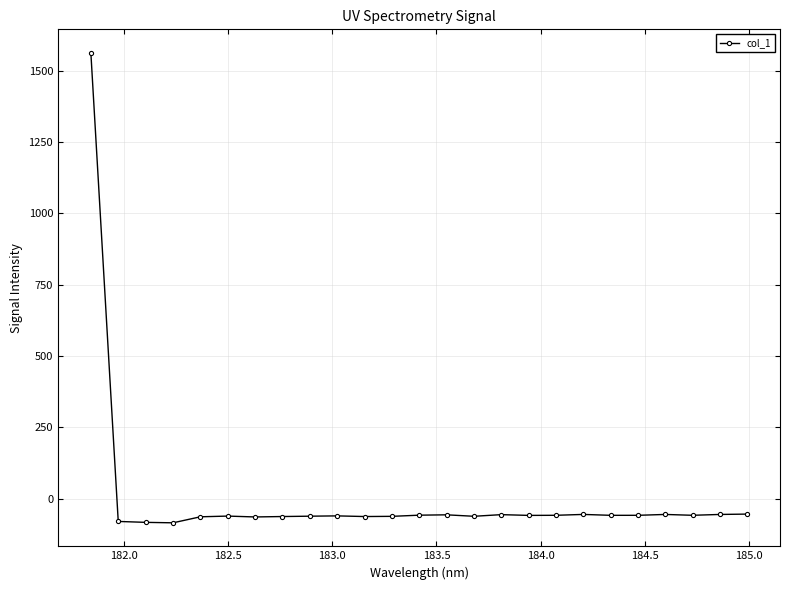

What is the value of the 6th point from the left?

-60.7